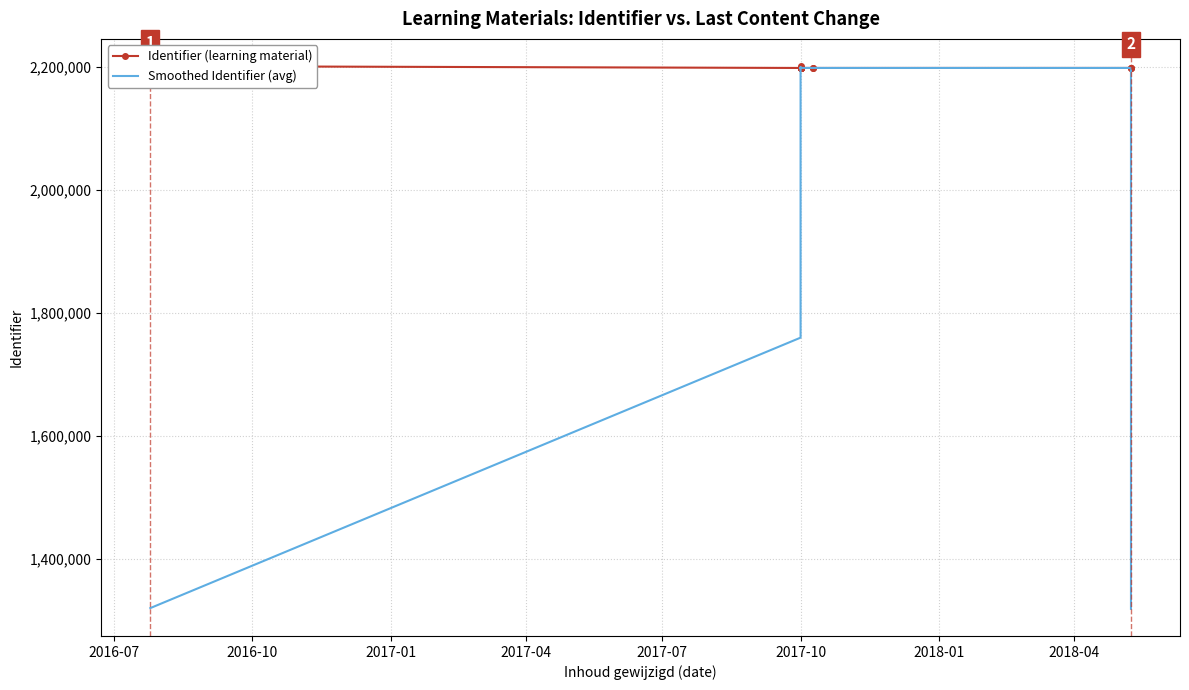

The value of Identifier (learning material) at 19 is 3587433.9. True or false?

False